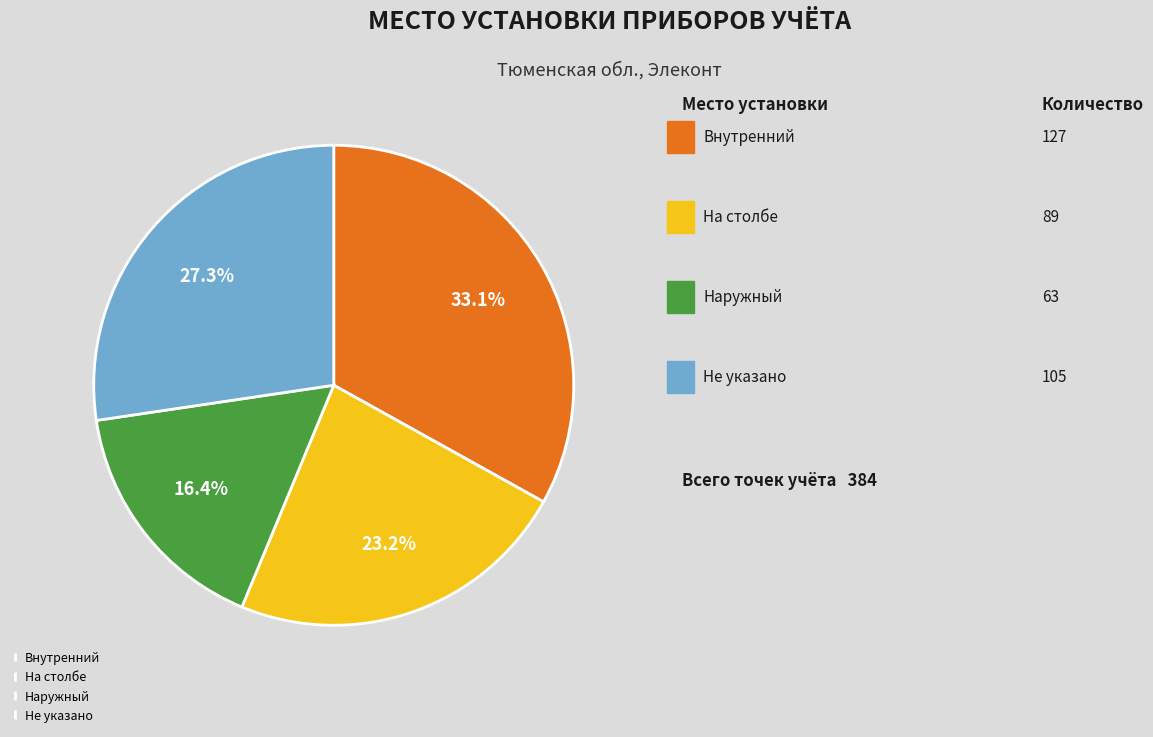

What portion of the pie excludes Наружный?

83.6%